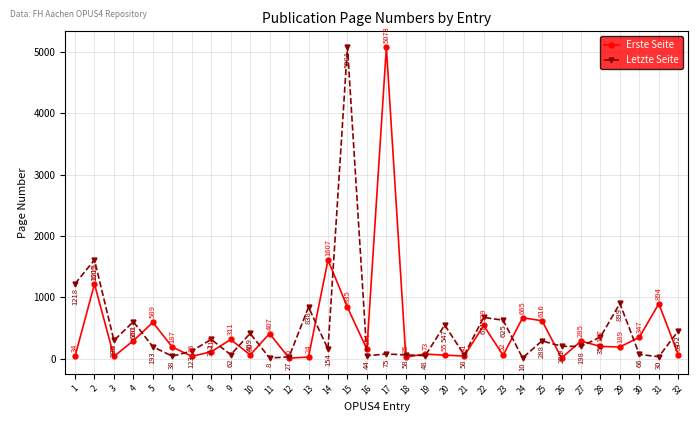

What is the highest value of the Letzte Seite series?

5081